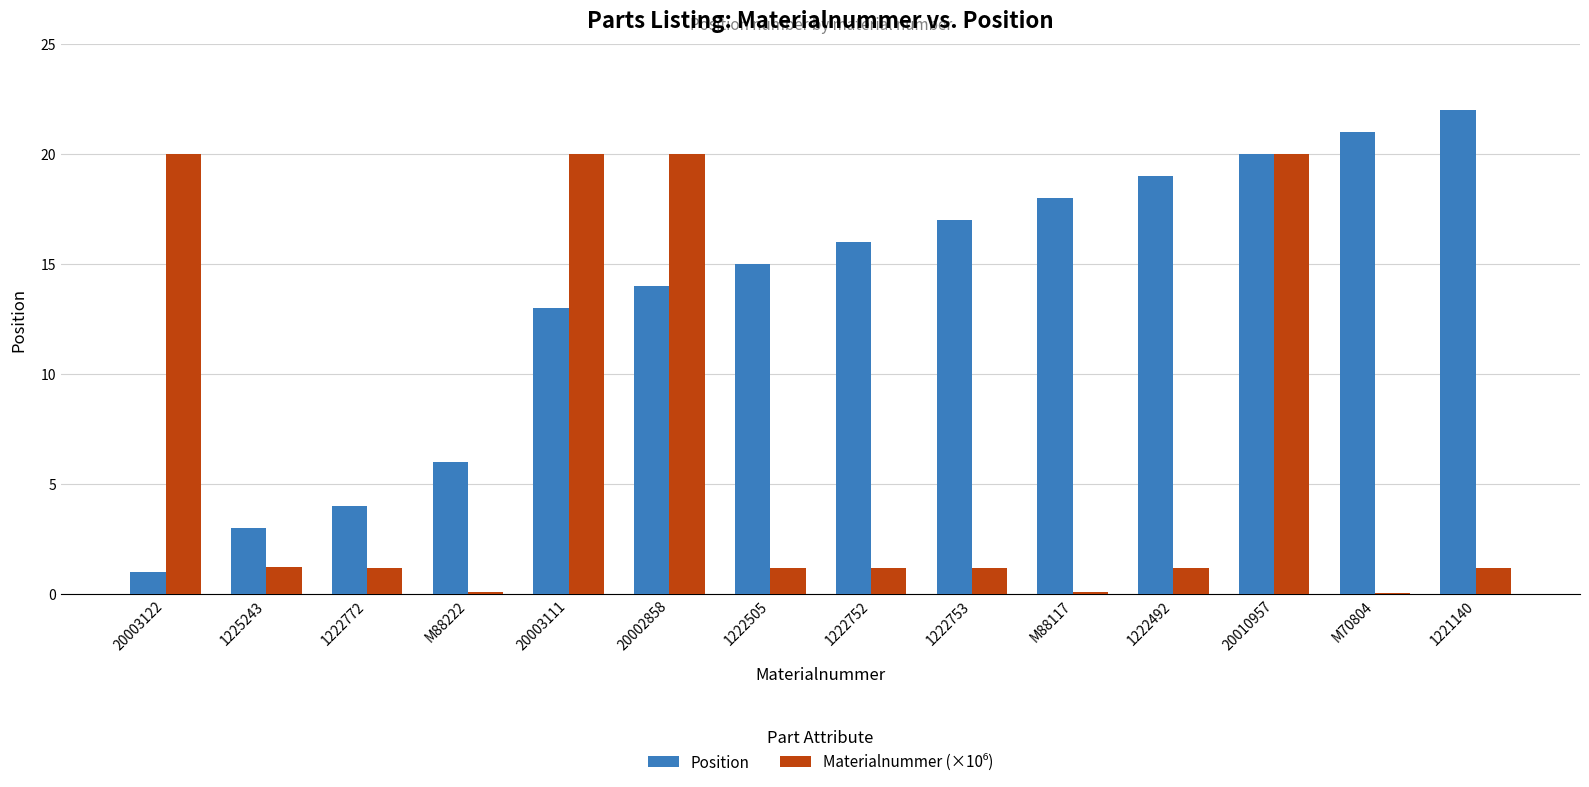

What is the sum of all Position values?

189.0